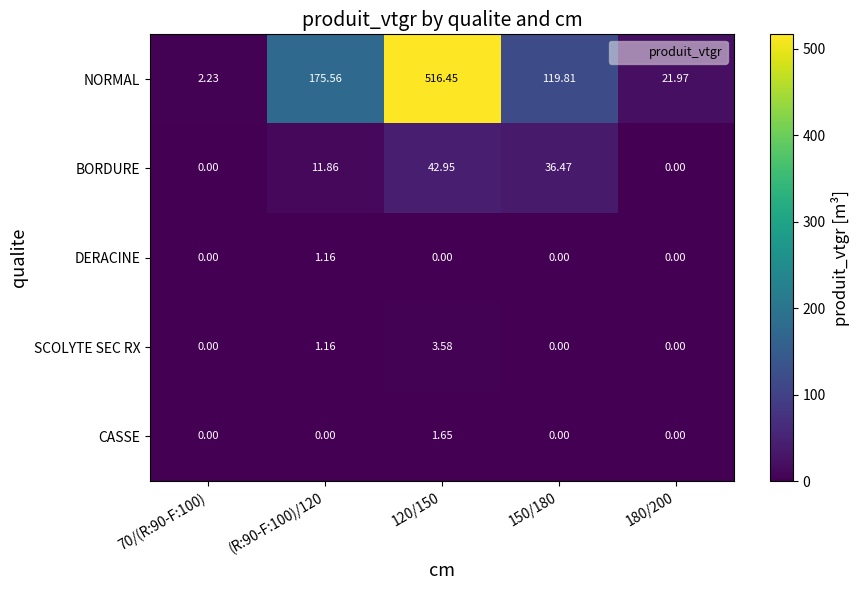

List the series in order of their peak value, highest first.

NORMAL, BORDURE, SCOLYTE SEC RX, CASSE, DERACINE